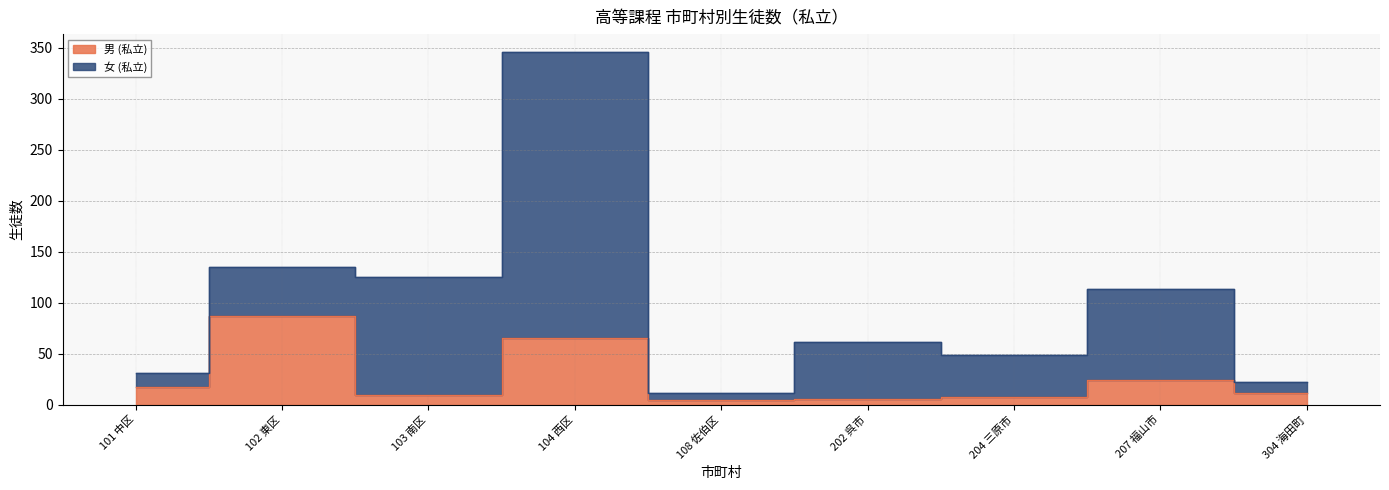

What is the minimum value shown in the chart?

5